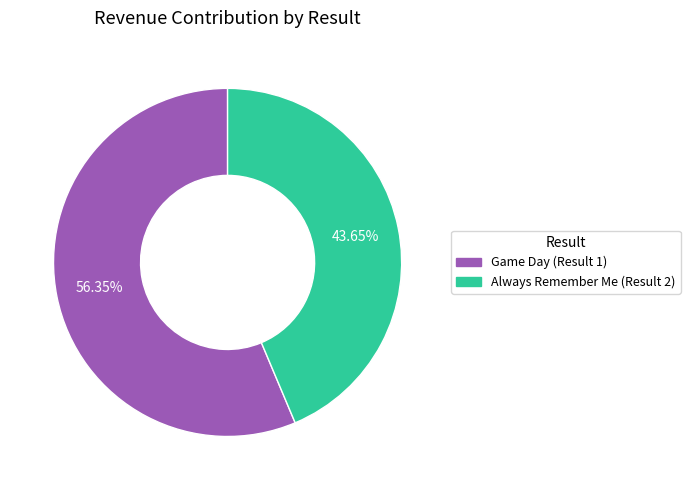

To the nearest percent, what percentage of the pie is Game Day (Result 1)?

56%